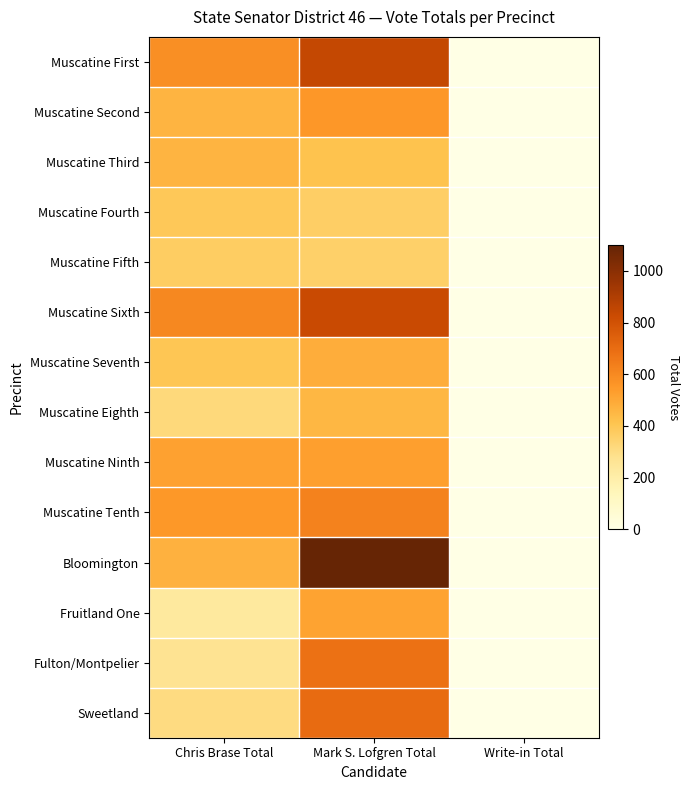

What is the spread (max minus min) of values at Chris Brase Total?

367